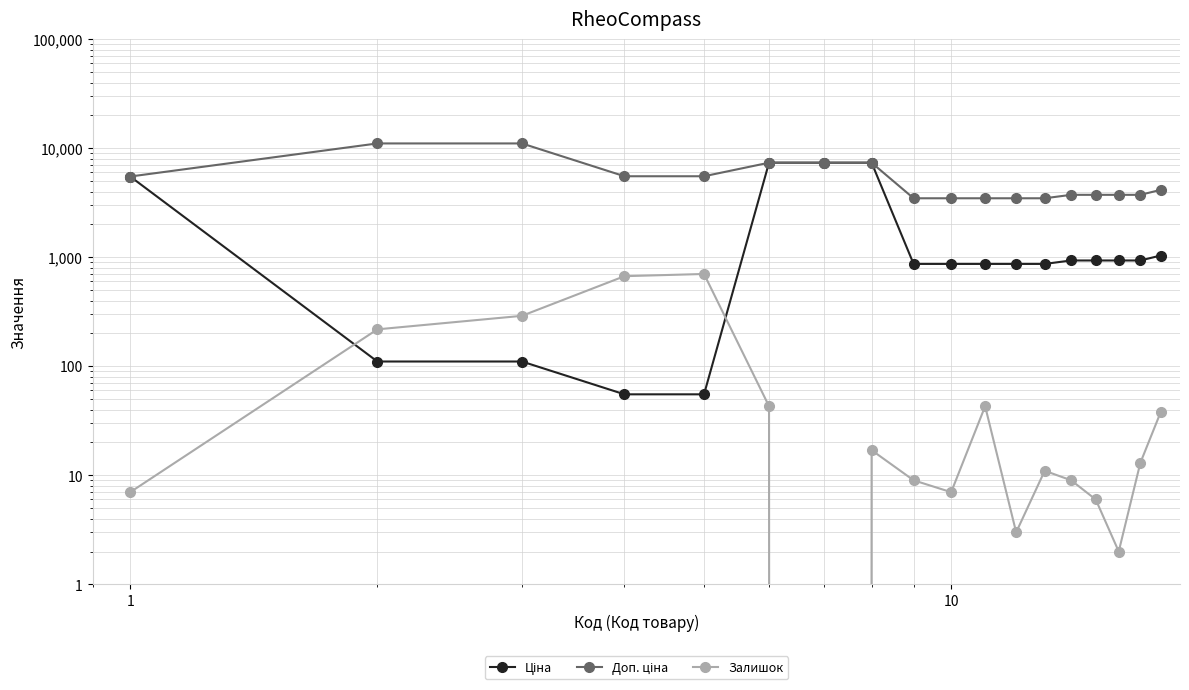

Which series has the largest total across all categories?

Доп. ціна